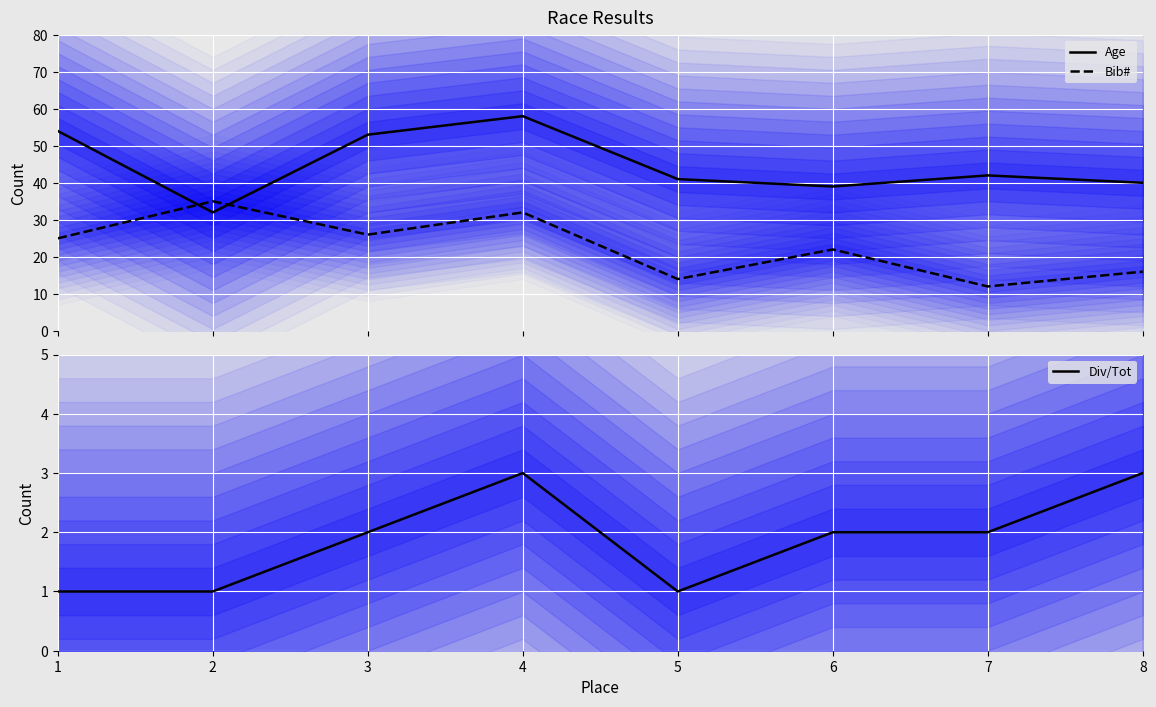

List the series in order of their peak value, lowest first.

Div/Tot, Bib#, Age